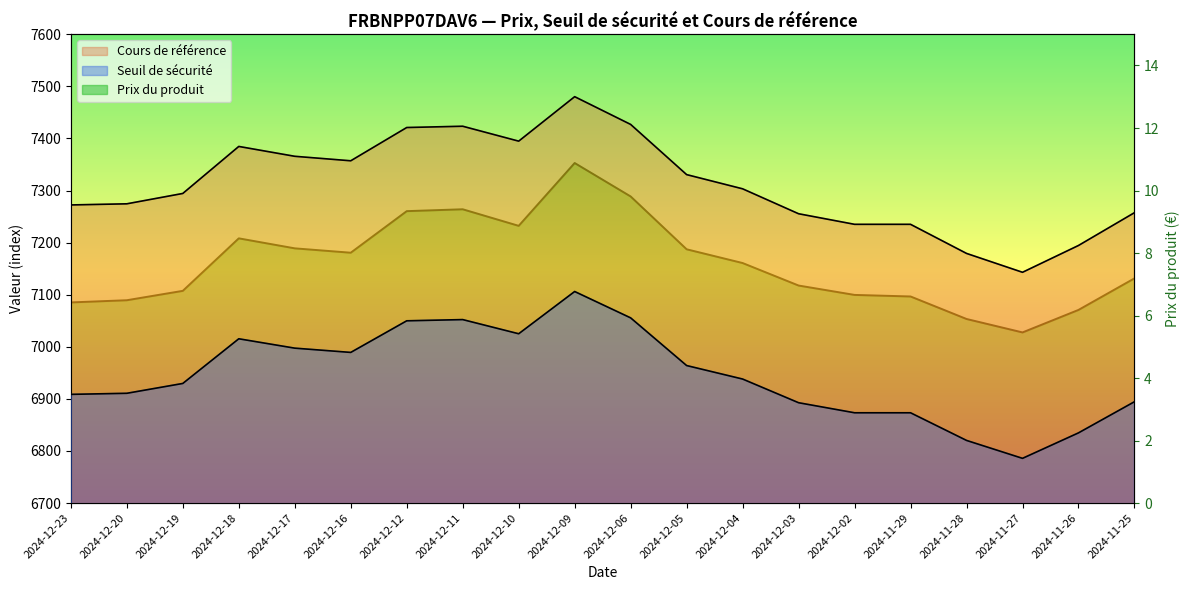

List the series in order of their peak value, lowest first.

Prix du produit, Seuil de sécurité, Cours de référence